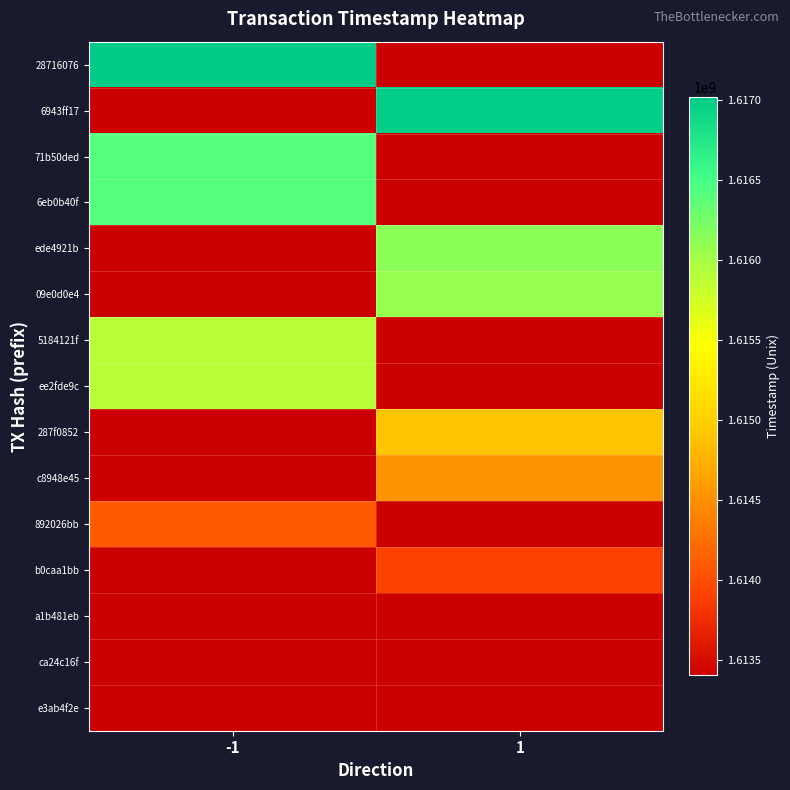

Reading right to left, transcribe all the data shown in this chart.

28716076: 1=1613401009	-1=1617020419
6943ff17: 1=1616989372	-1=1613401009
71b50ded: 1=1613401009	-1=1616416180
6eb0b40f: 1=1613401009	-1=1616415250
ede4921b: 1=1616137529	-1=1613401009
09e0d0e4: 1=1616076297	-1=1613401009
5184121f: 1=1613401009	-1=1615894212
ee2fde9c: 1=1613401009	-1=1615893241
287f0852: 1=1614900831	-1=1613401009
c8948e45: 1=1614517264	-1=1613401009
892026bb: 1=1613401009	-1=1614081737
b0caa1bb: 1=1613902402	-1=1613401009
a1b481eb: 1=1613401009	-1=1613409375
ca24c16f: 1=1613401009	-1=1613405006
e3ab4f2e: 1=1613401009	-1=1613401009